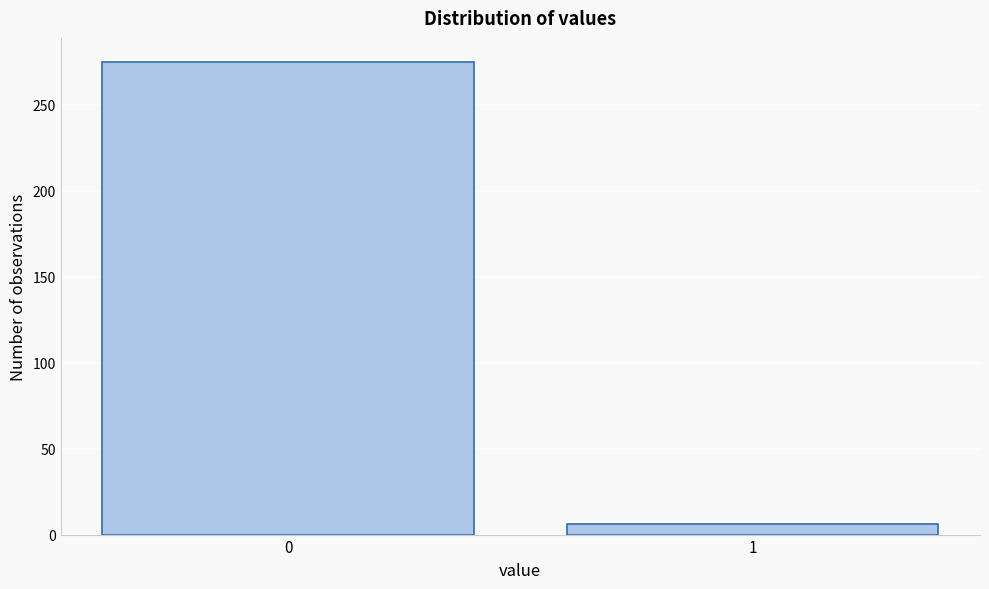

Reading left to right, what are all the values shown in this chart?

0=275	1=6